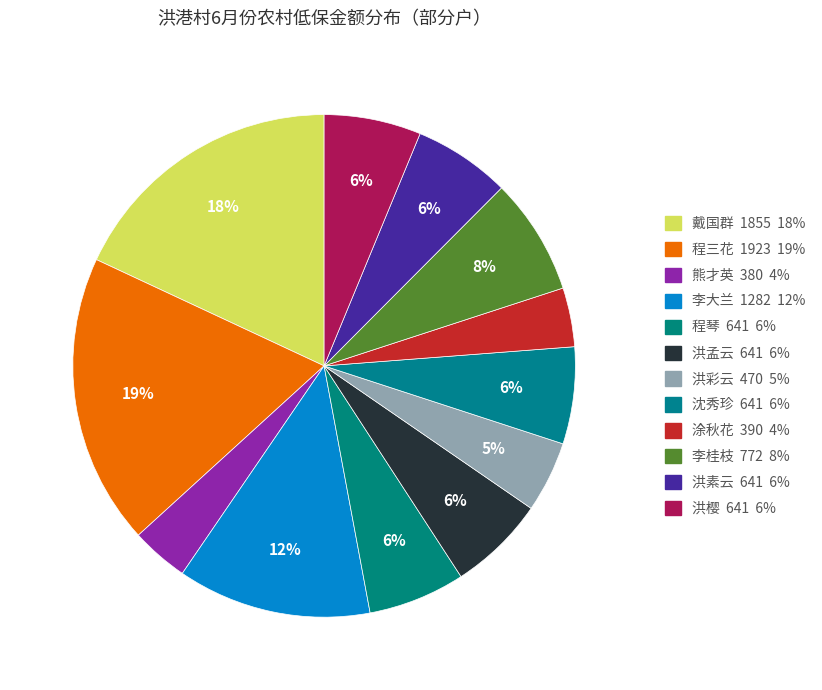

Is it true that 李桂枝 is 8% of the pie?

True